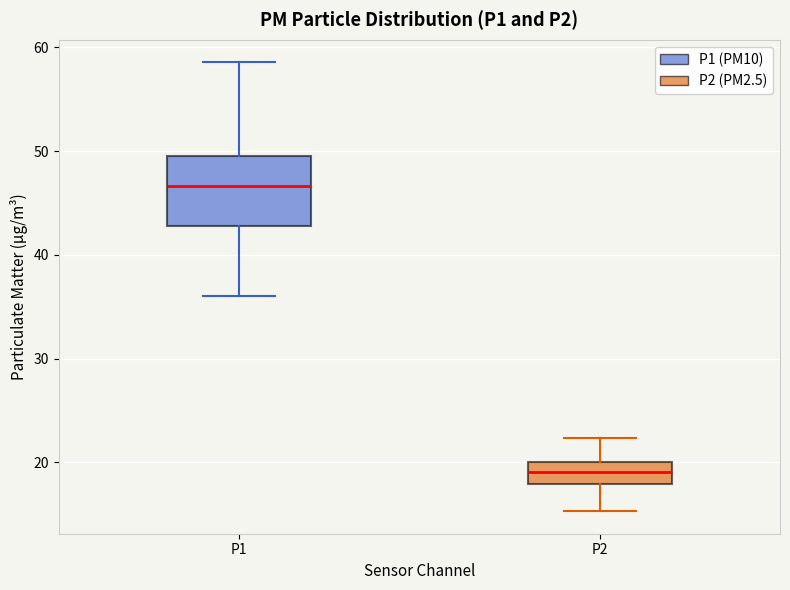

Reading left to right, transcribe this box plot: for each box, give where its median line is, the range the box spans, and where its two whiskers end, as read against the y-axis. The values are not printed on the chart, so give them approximately, as read against the axis.

P1: median 47, box 43 to 50, whiskers 36 to 59
P2: median 19, box 18 to 20, whiskers 15 to 22